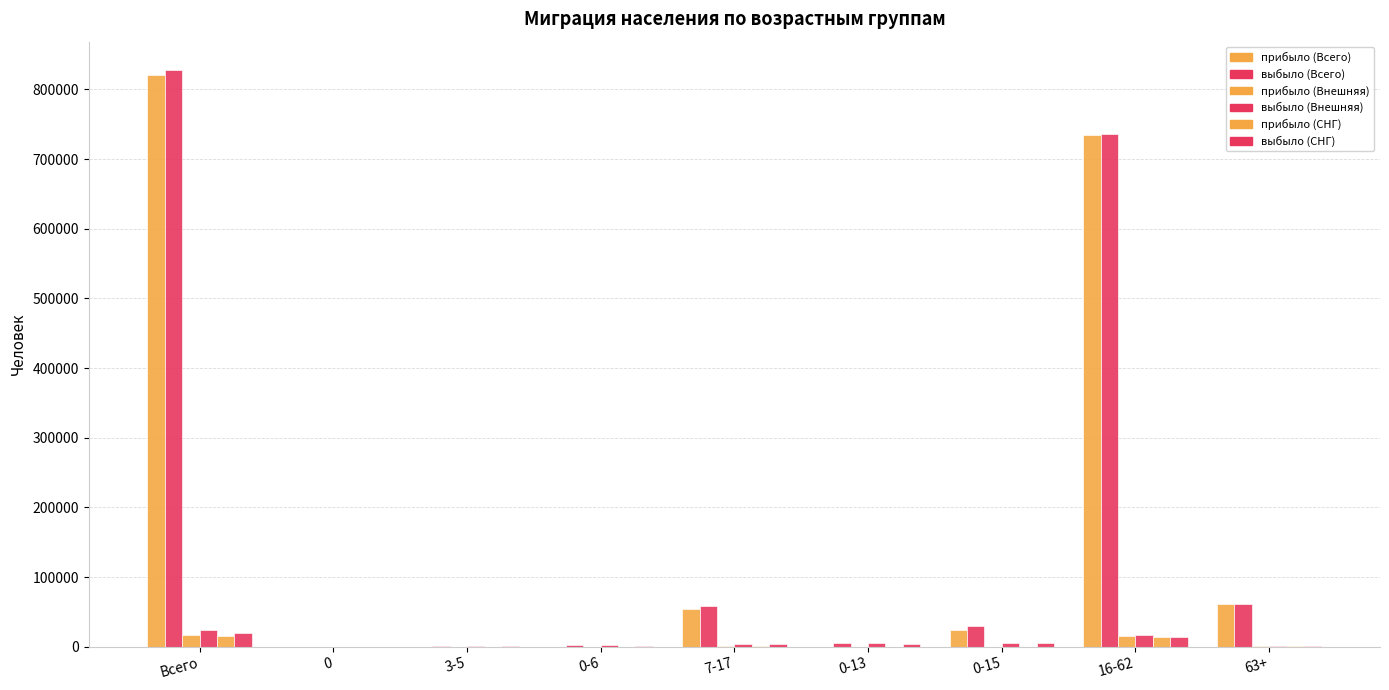

Reading right to left, list all the values displayed in this chart.

прибыло (Всего): 63+=61814	16-62=734438	0-15=24206	0-13=114	7-17=54517	0-6=59	3-5=27	0=5	Всего=820458
выбыло (Всего): 63+=61822	16-62=735573	0-15=29785	0-13=5121	7-17=58022	0-6=1915	3-5=1083	0=26	Всего=827180
прибыло (Внешняя): 63+=1547	16-62=15635	0-15=243	0-13=87	7-17=985	0-6=44	3-5=23	0=3	Всего=17425
выбыло (Внешняя): 63+=1555	16-62=16770	0-15=5822	0-13=5094	7-17=4490	0-6=1900	3-5=1079	0=24	Всего=24147
прибыло (СНГ): 63+=1352	16-62=13451	0-15=197	0-13=73	7-17=810	0-6=33	3-5=17	0=3	Всего=15000
выбыло (СНГ): 63+=1306	16-62=13958	0-15=4864	0-13=4273	7-17=3714	0-6=1600	3-5=897	0=22	Всего=20128